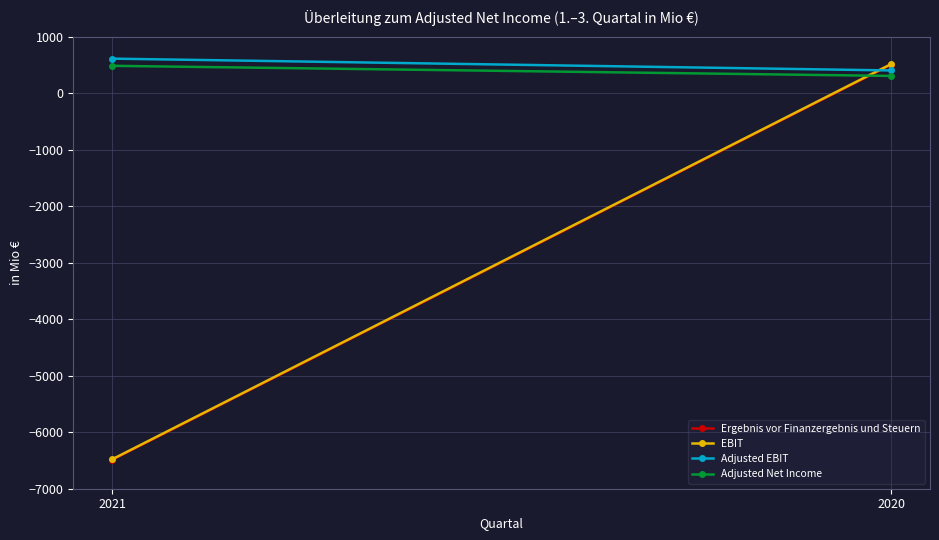

Which series has the largest total across all categories?

Adjusted EBIT